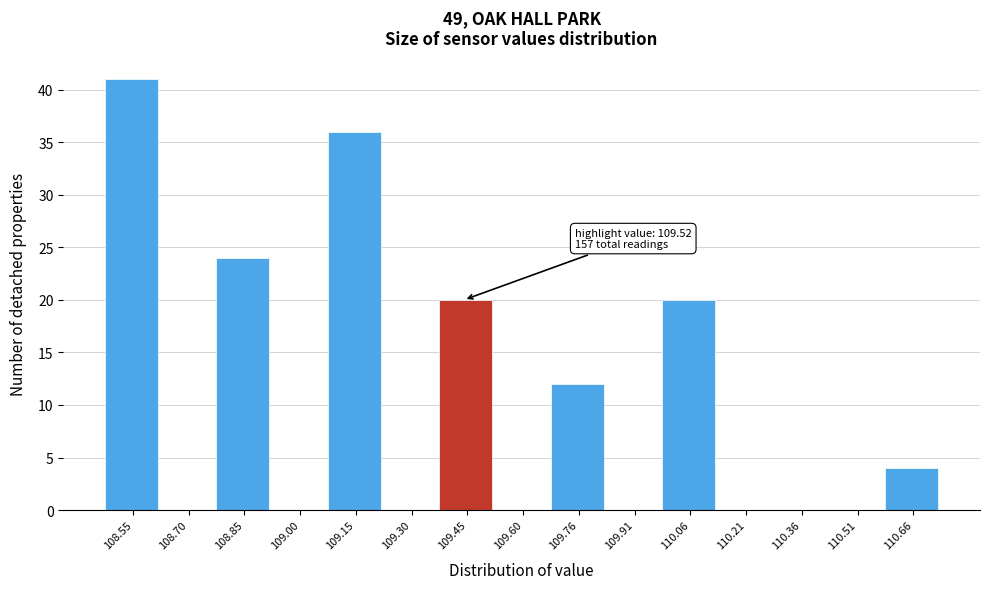

Reading left to right, what are all the values shown in this chart?

108.55=41	108.70=0	108.85=24	109.00=0	109.15=36	109.30=0	109.45=20	109.60=0	109.76=12	109.91=0	110.06=20	110.21=0	110.36=0	110.51=0	110.66=4